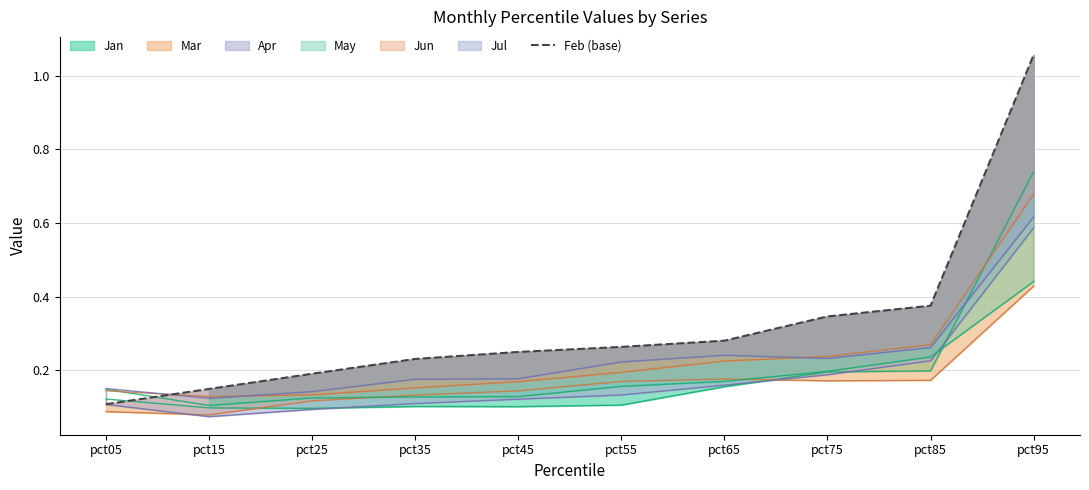

Reading left to right, list all the values displayed in this chart.

pct05=0.1	pct15=0.1	pct25=0.2	pct35=0.2	pct45=0.2	pct55=0.3	pct65=0.3	pct75=0.3	pct85=0.4	pct95=1.1